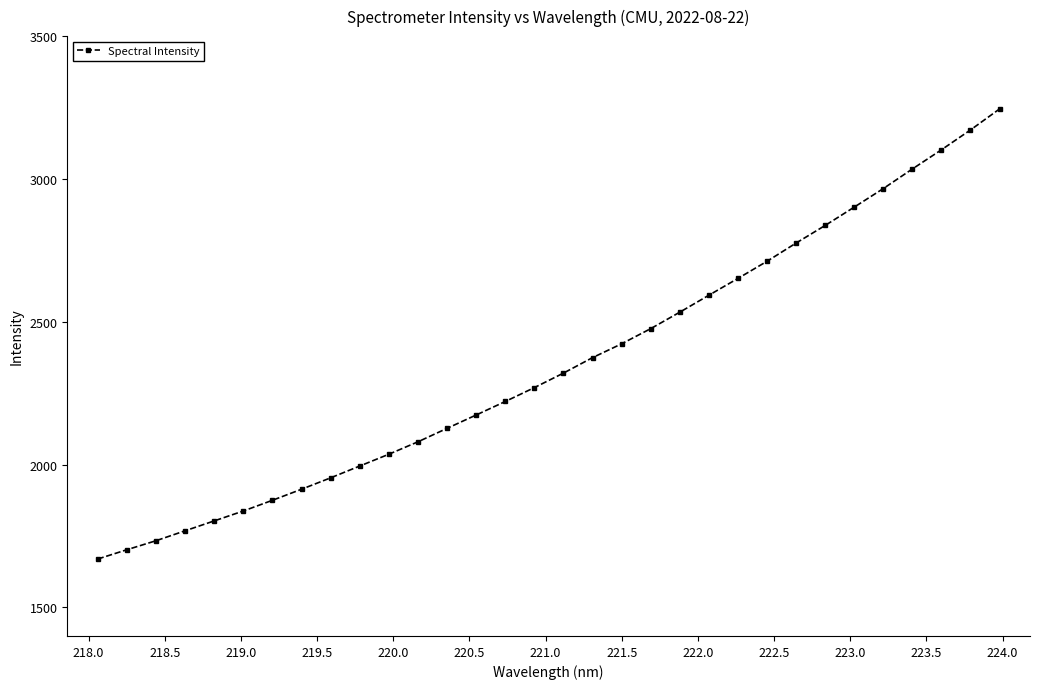

What is the difference between the second highest and minimum values?

1502.1